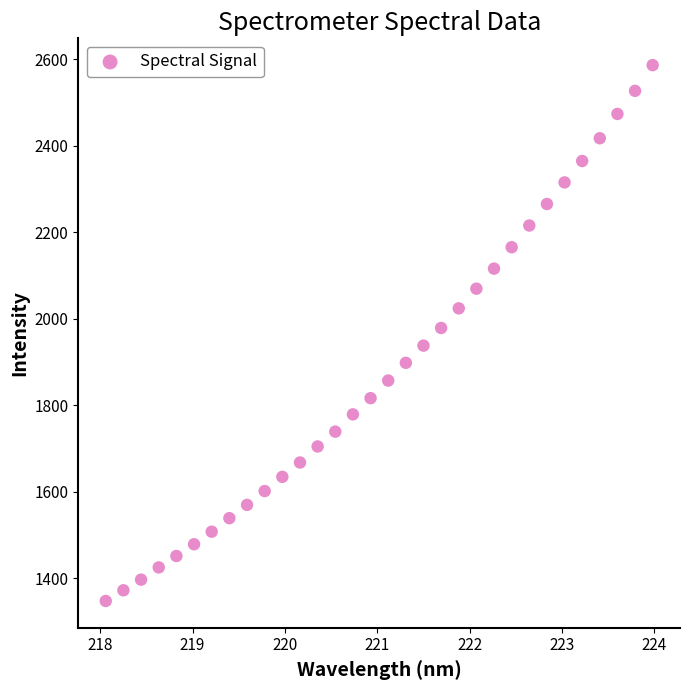

What is the range of Y values (max minus min)?

1238.9